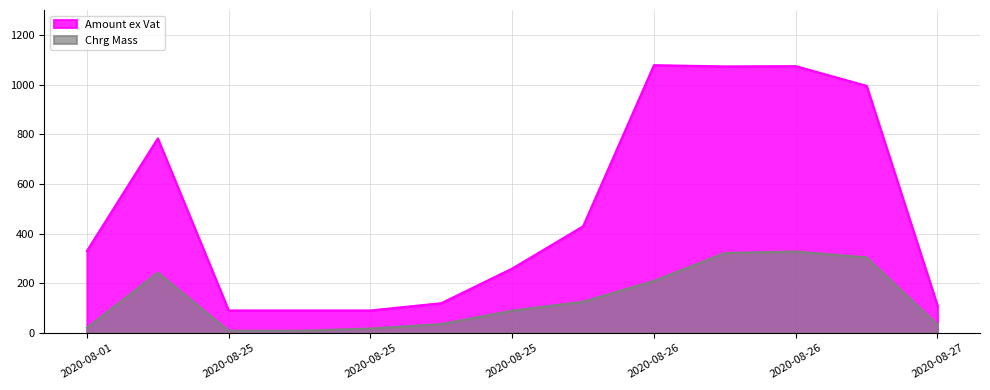

How many data points in Chrg Mass are less than 90?

6